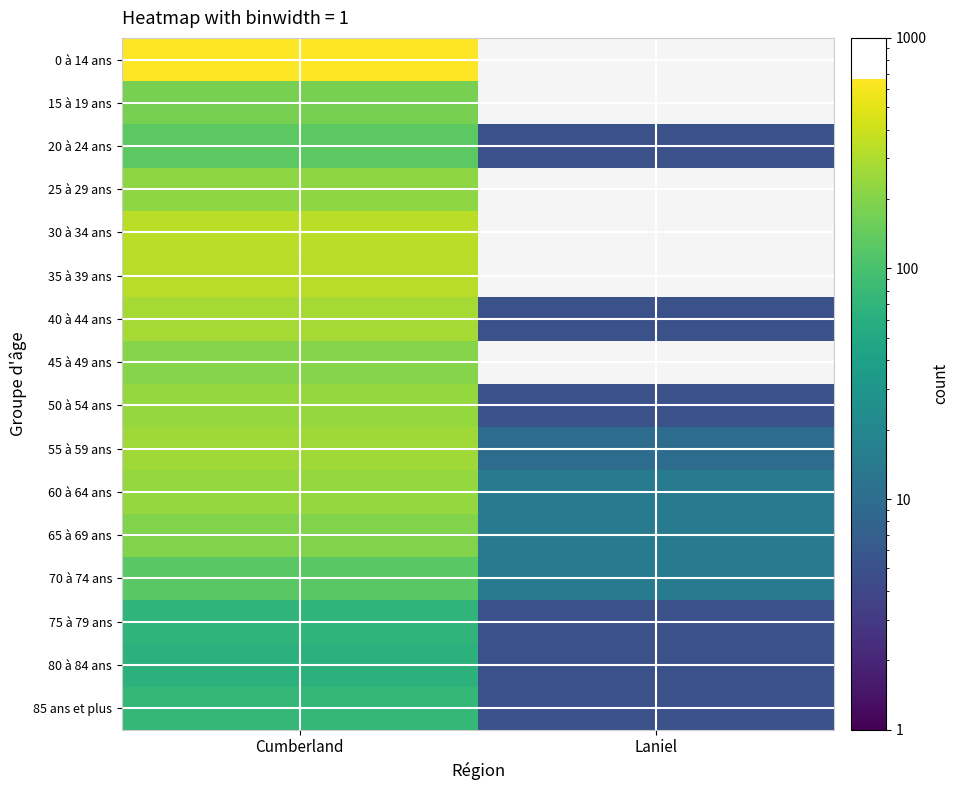

At which label is 65 à 69 ans closest to 105?

Cumberland